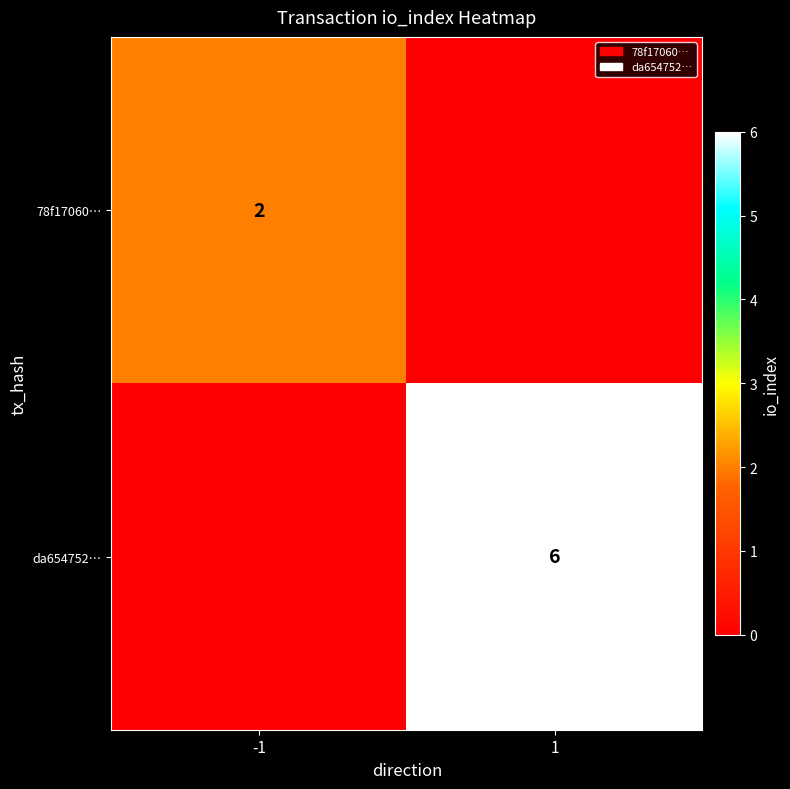

Is the value of 78f17060… at -1 greater than the value of da654752… at 1?

No